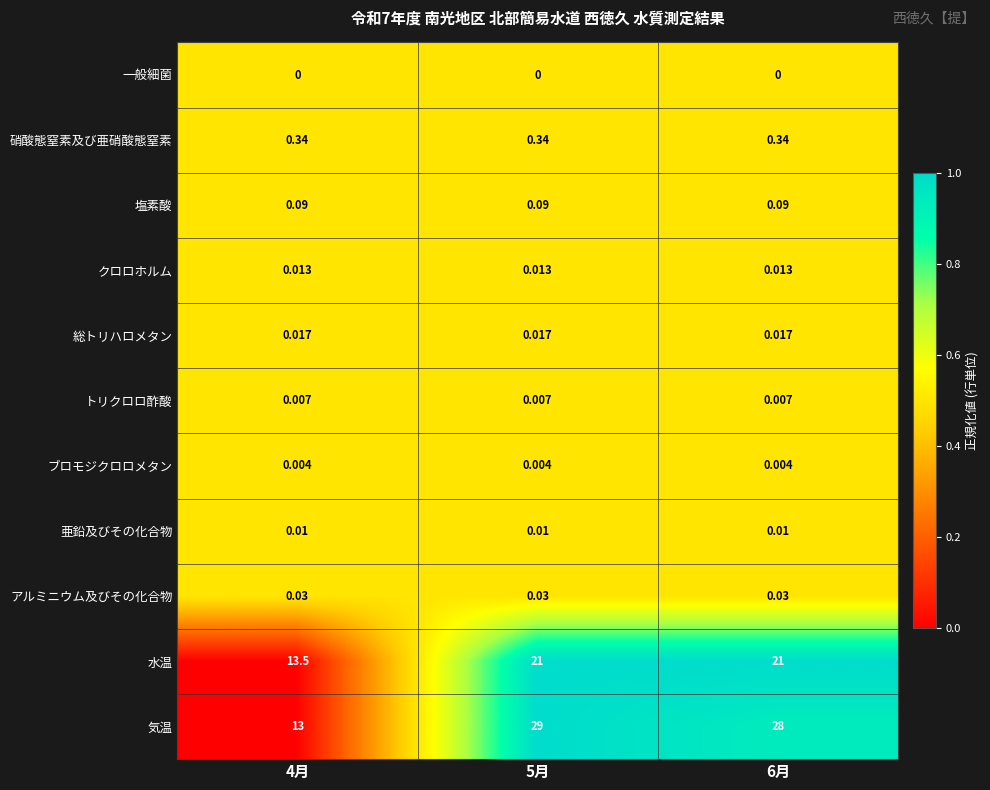

Which series has the widest spread of values?

気温